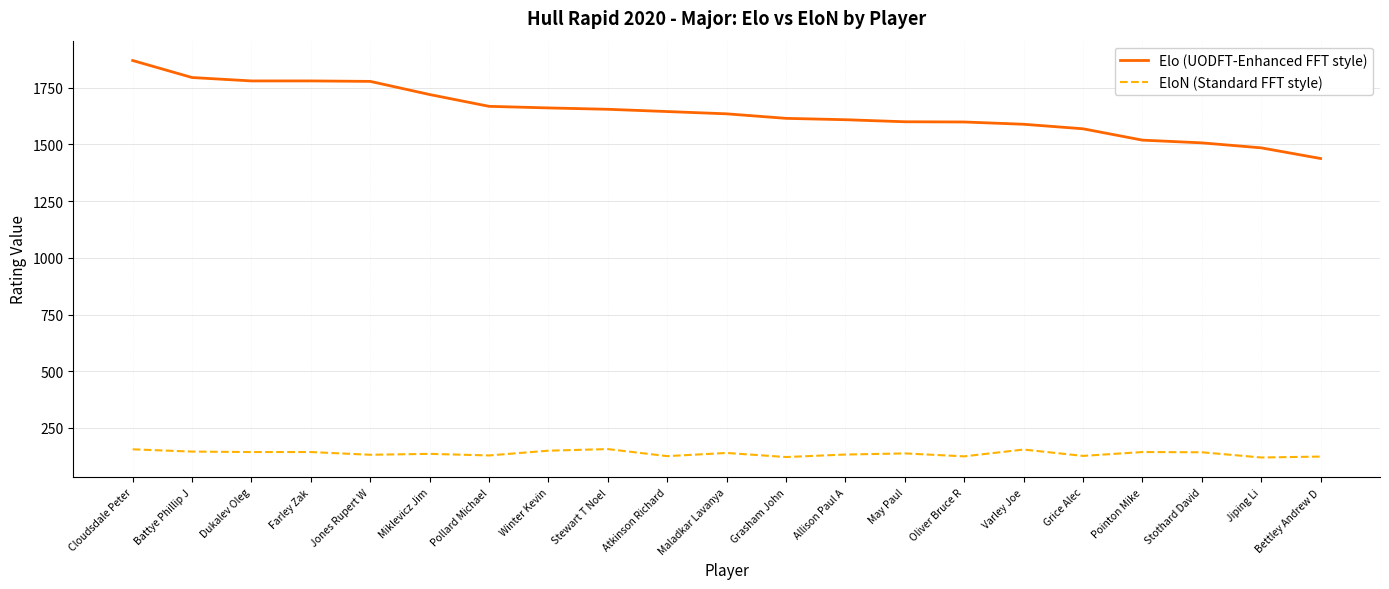

What value does the Elo (UODFT-Enhanced FFT style) series have at Atkinson Richard?

1645